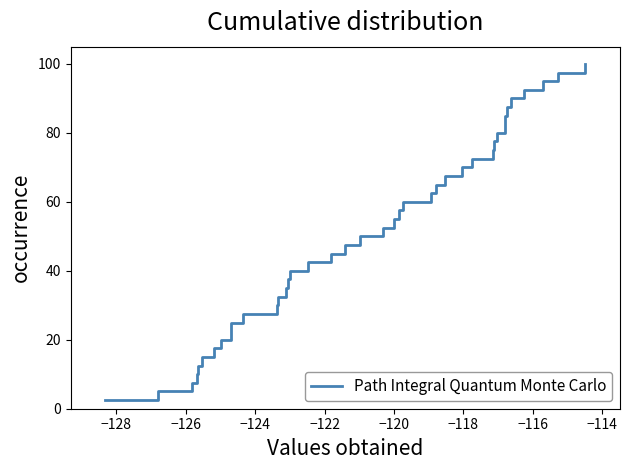

What is the maximum value shown in the chart?

100.0